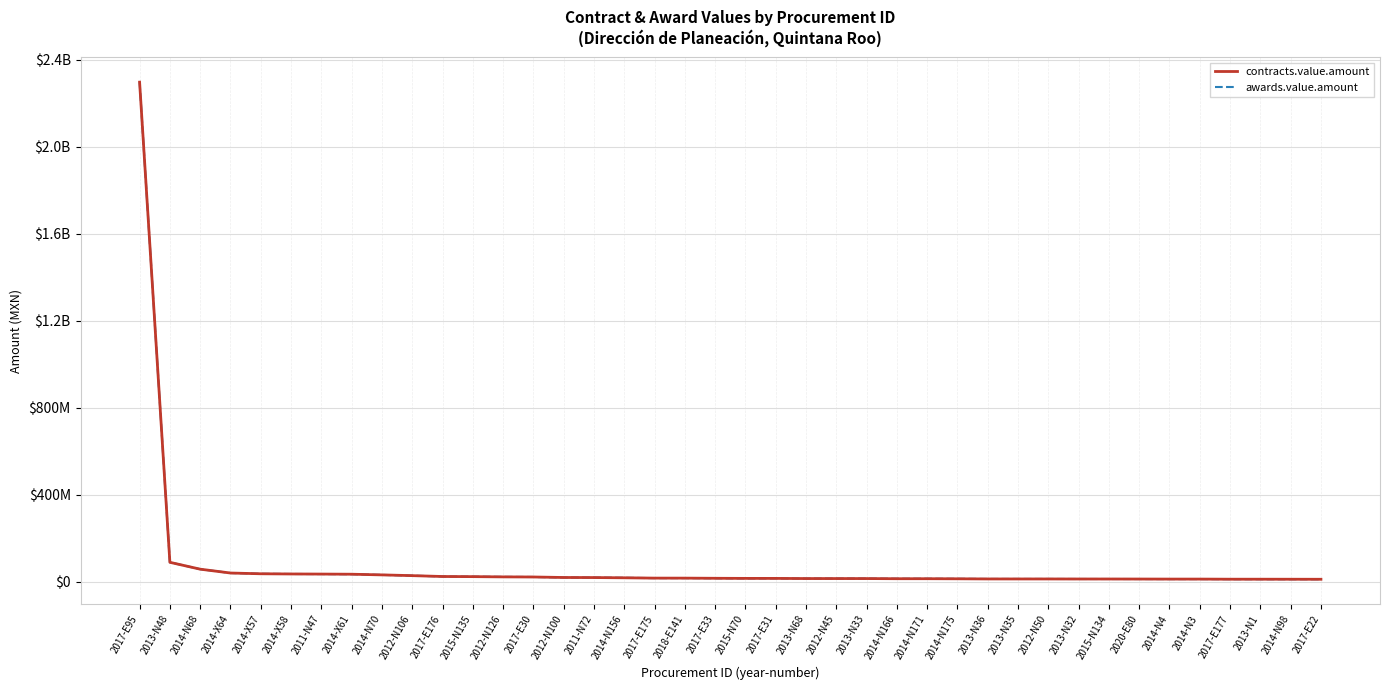

What are all the series names shown in the legend?

contracts.value.amount, awards.value.amount